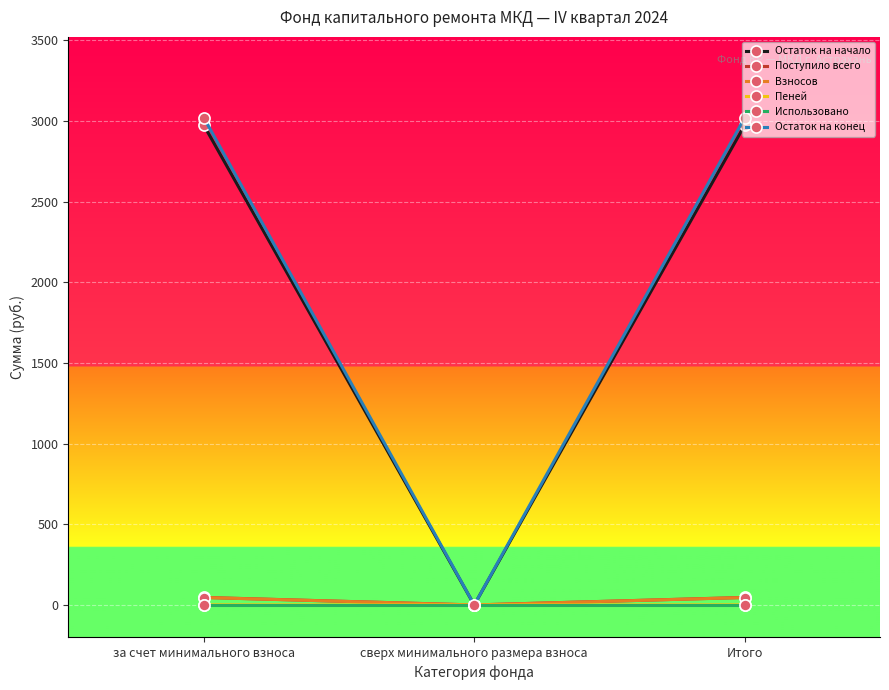

What is the label of the 1st point from the left?

за счет минимального взноса